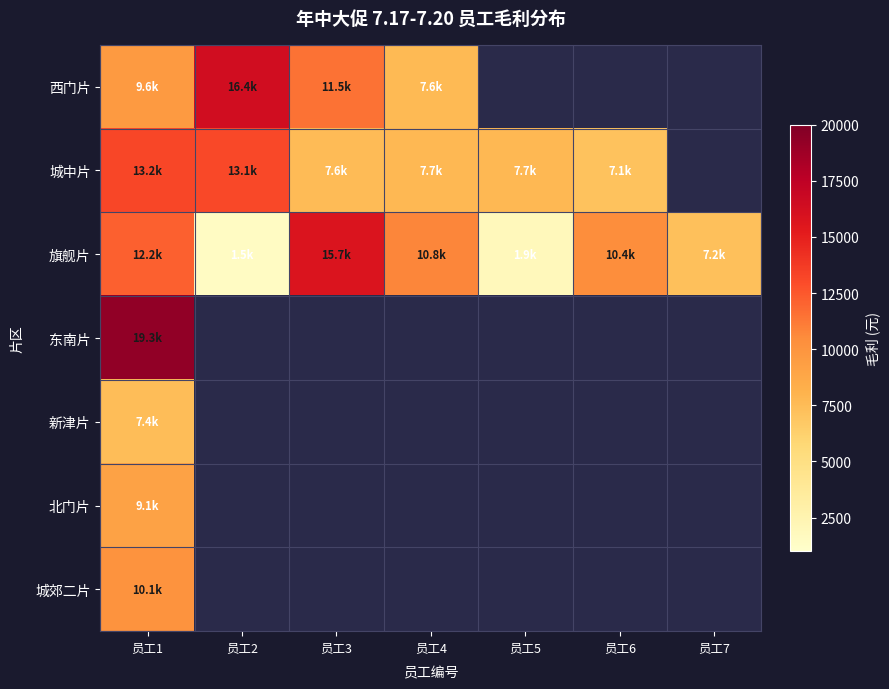

The 城中片 series shows 4785.9 at 员工2. True or false?

False